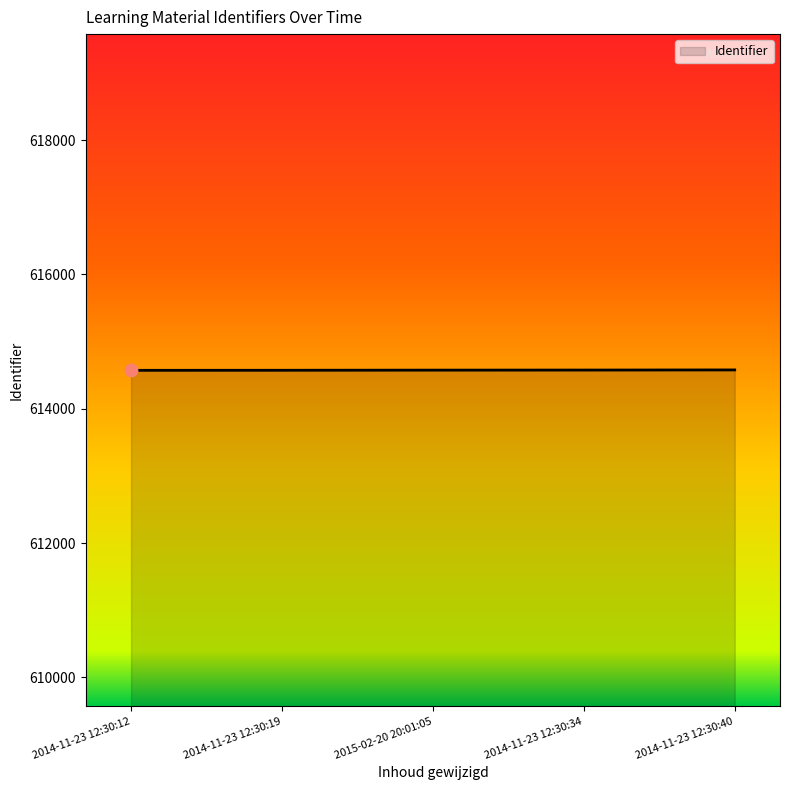

What is the change in value from 2015-02-20 20:01:05 to 2014-11-23 12:30:40?

+3